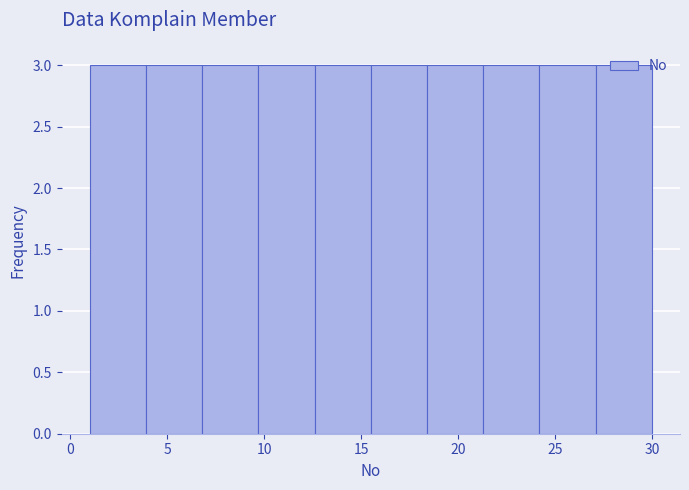

What is the height of the bar covering 18.4 to 21.3 on the x-axis? Neither the bar edges nor the heights are printed on the chart, so give them approximately, as read against the axes.

3